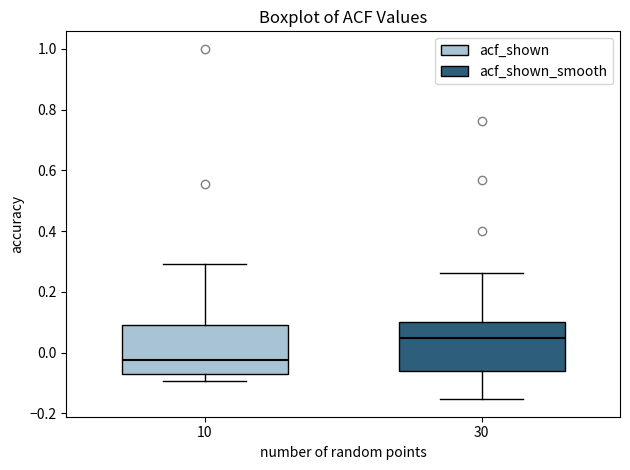

Which box's median line is the lowest?

10